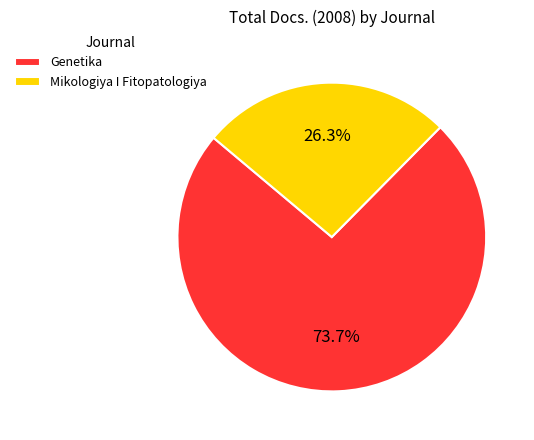

How many slices are in this pie chart?

2